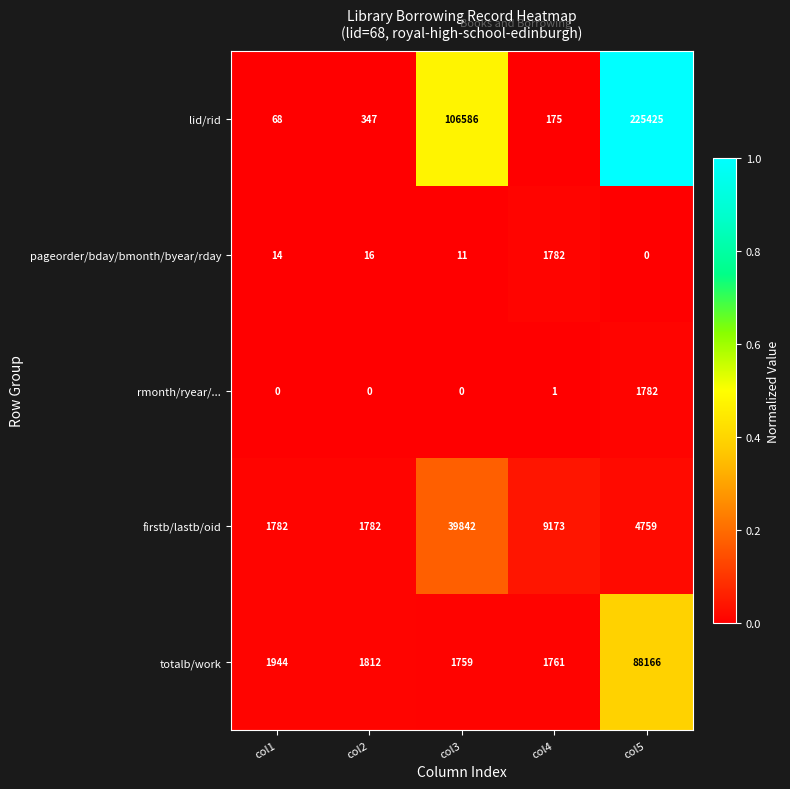

The value of lid/rid at col2 is 347. True or false?

True